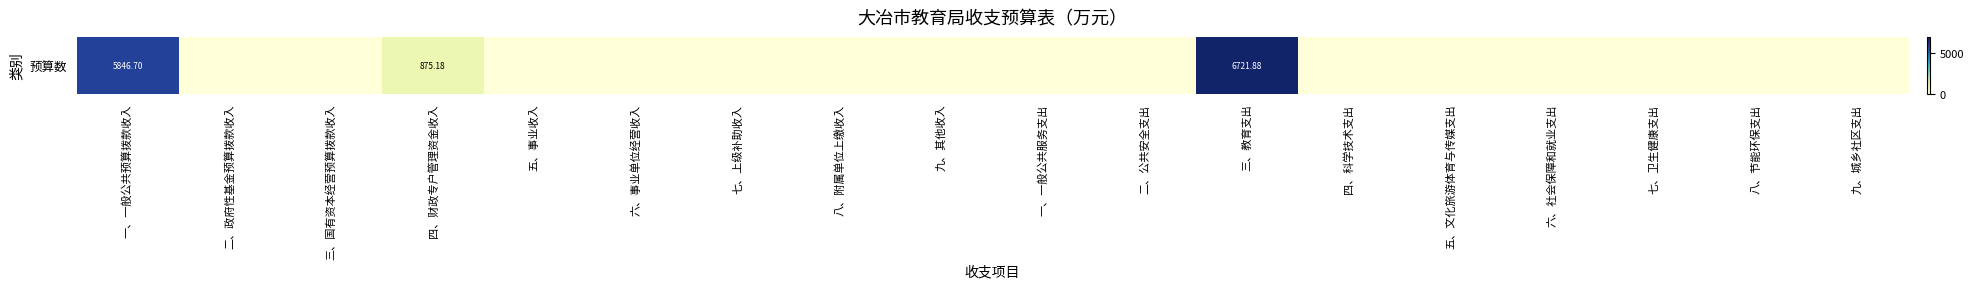

List the labels in order of value, largest first.

三、教育支出, 一、一般公共预算拨款收入, 四、财政专户管理资金收入, 二、政府性基金预算拨款收入, 三、国有资本经营预算拨款收入, 五、事业收入, 六、事业单位经营收入, 七、上级补助收入, 八、附属单位上缴收入, 九、其他收入, 一、一般公共服务支出, 二、公共安全支出, 四、科学技术支出, 五、文化旅游体育与传媒支出, 六、社会保障和就业支出, 七、卫生健康支出, 八、节能环保支出, 九、城乡社区支出